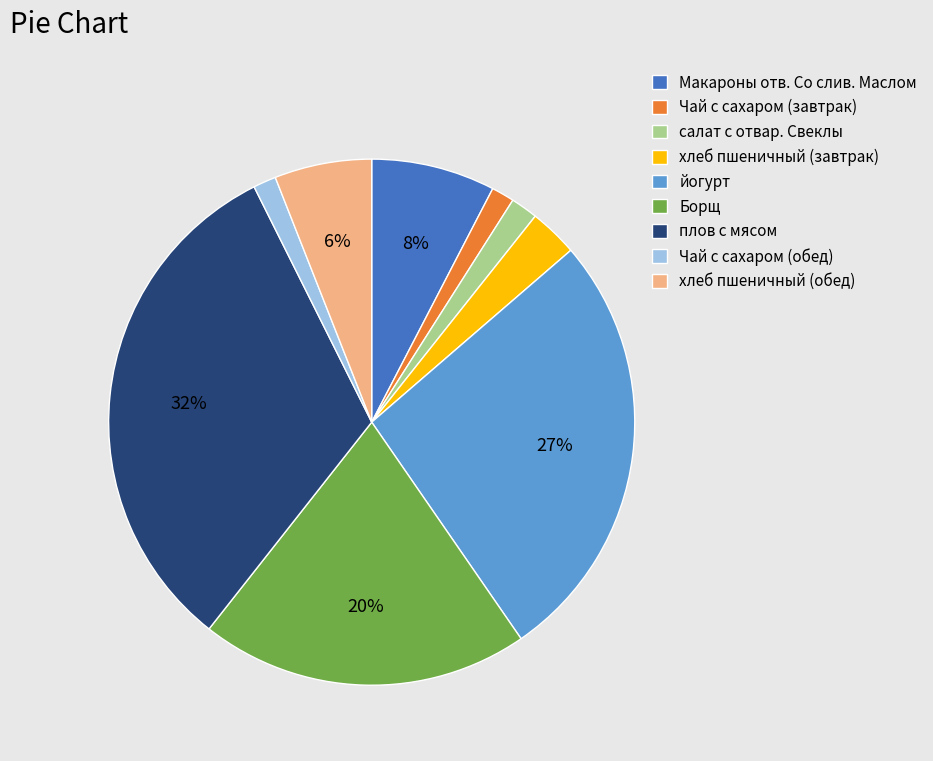

To the nearest percent, what is the difference between the largest and smallest slice percentages?

31%